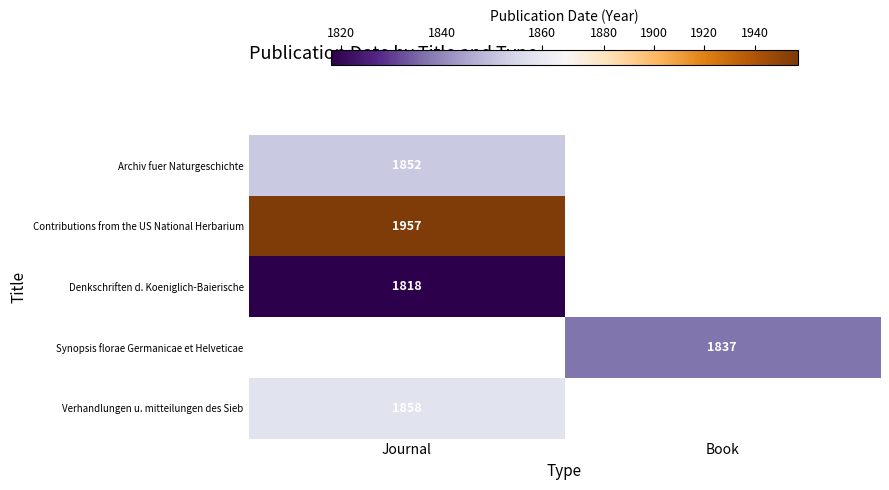

Is it true that Synopsis florae Germanicae et Helveticae equals 1837 at Book?

True